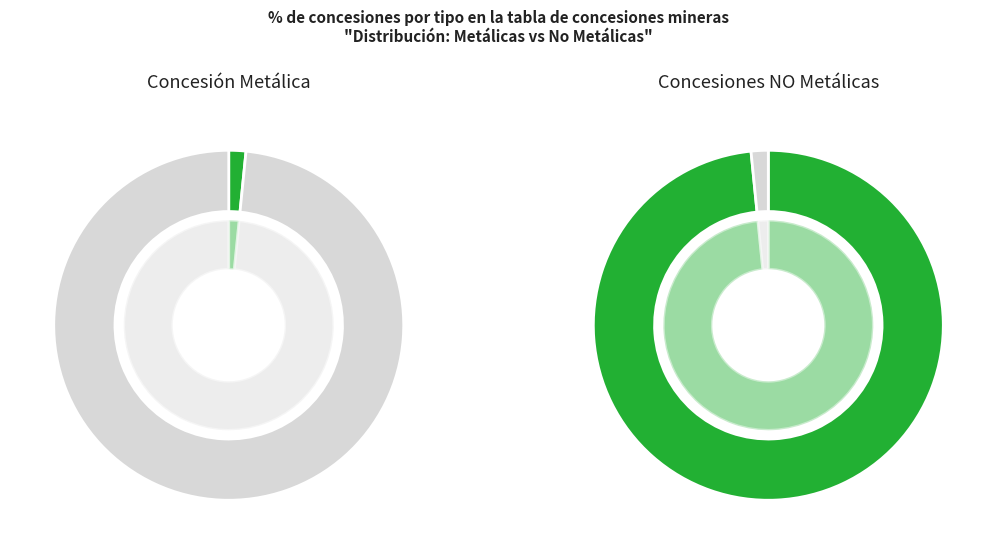

What is the majority slice?

Other